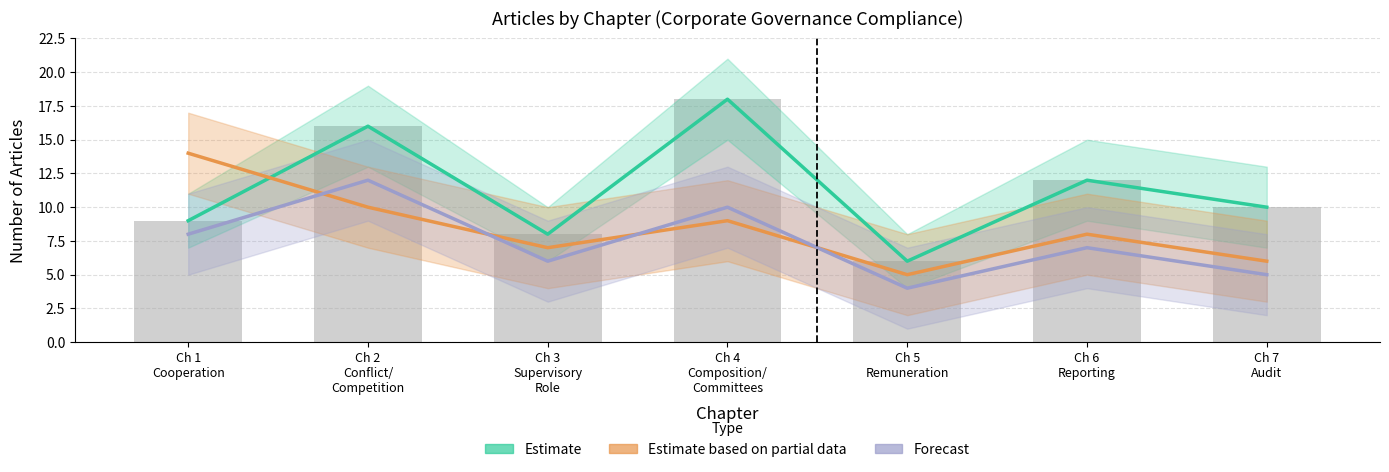

What is the label of the 6th bar from the right?

Ch 2
Conflict/
Competition